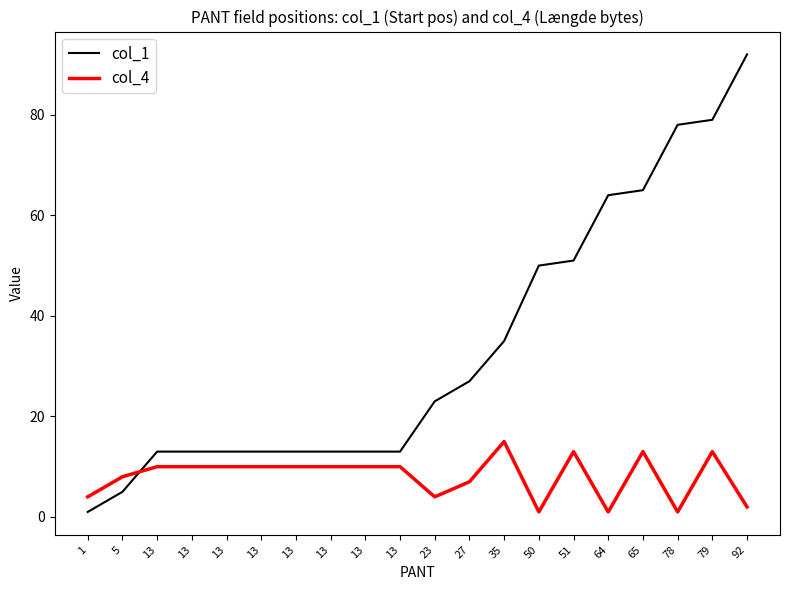

At which label does col_1 first exceed 23?

27